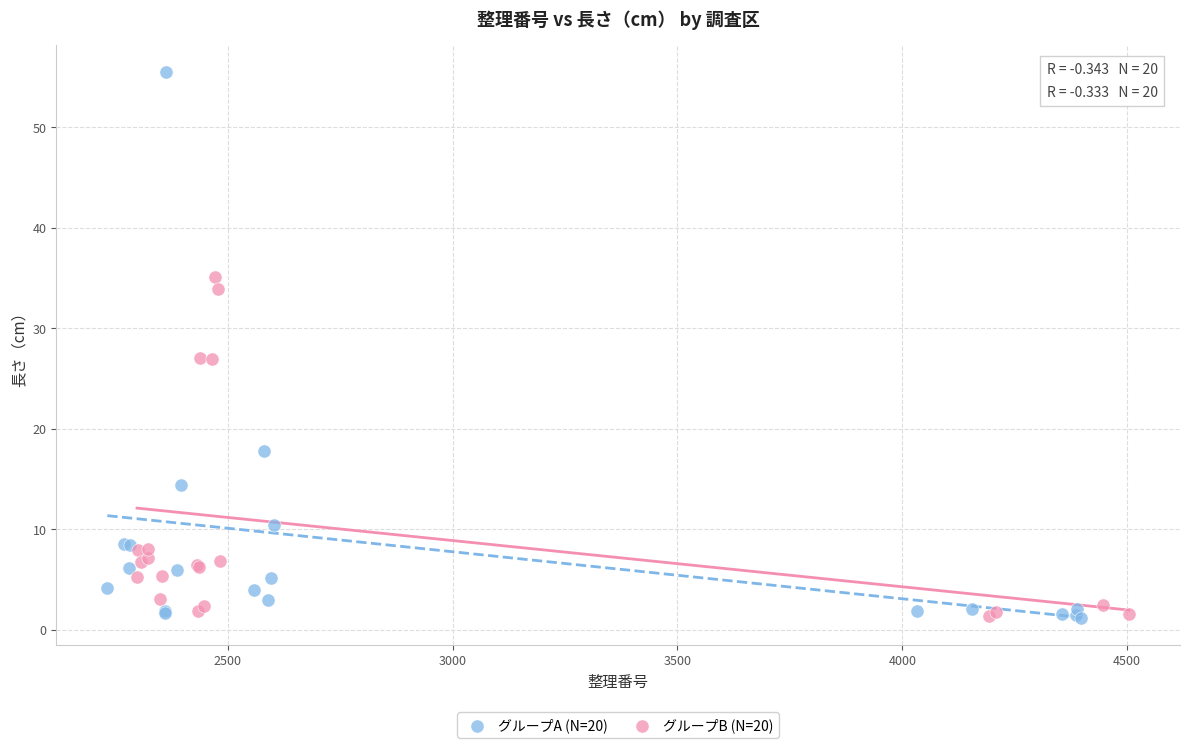

Which series reaches the maximum Y coordinate?

グループA (N=20)